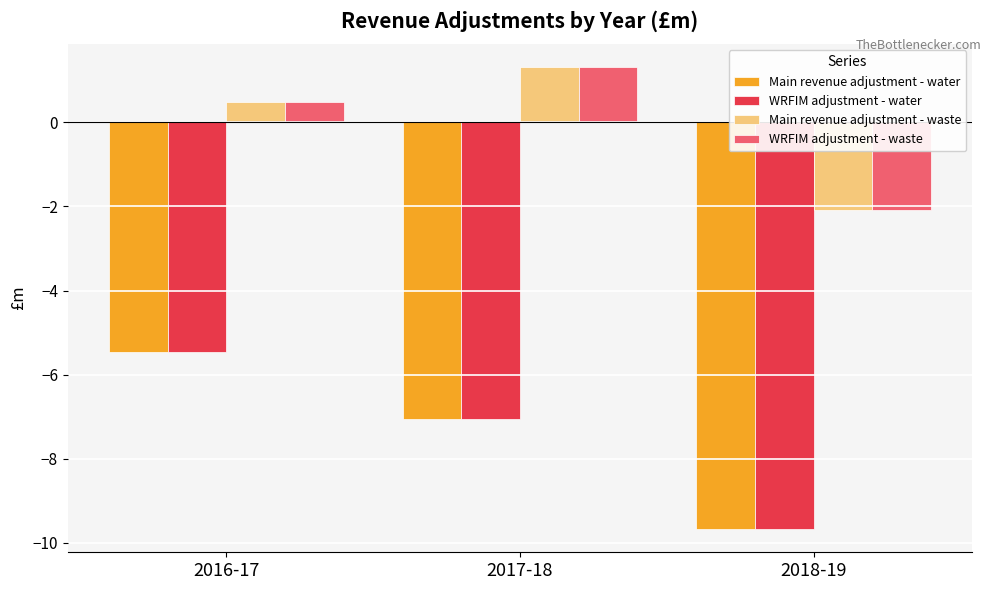

List the labels in order of Main revenue adjustment - water value, smallest first.

2018-19, 2017-18, 2016-17